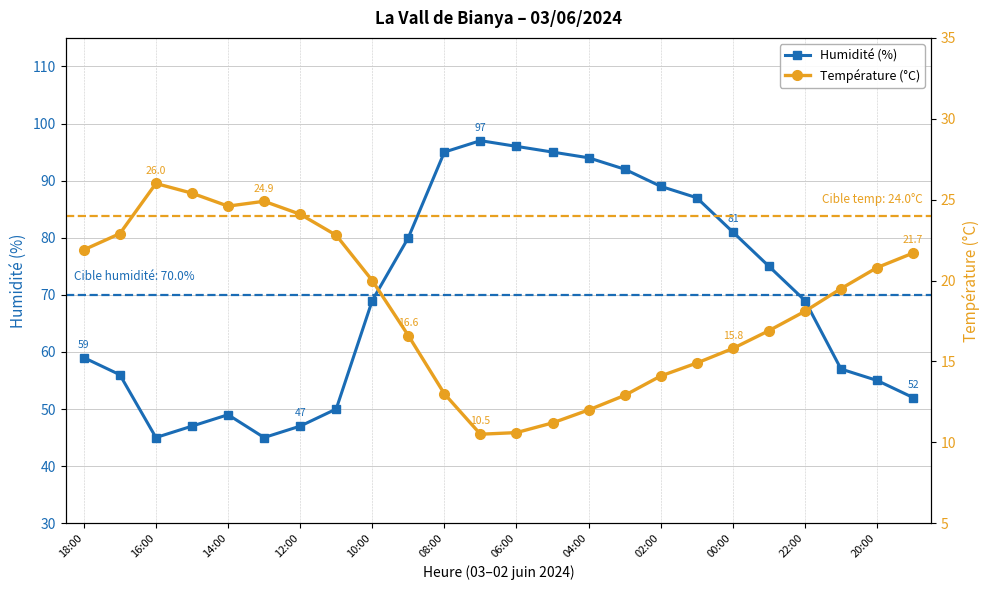

Is it true that Humidité (%) equals 59 at 18:00?

True